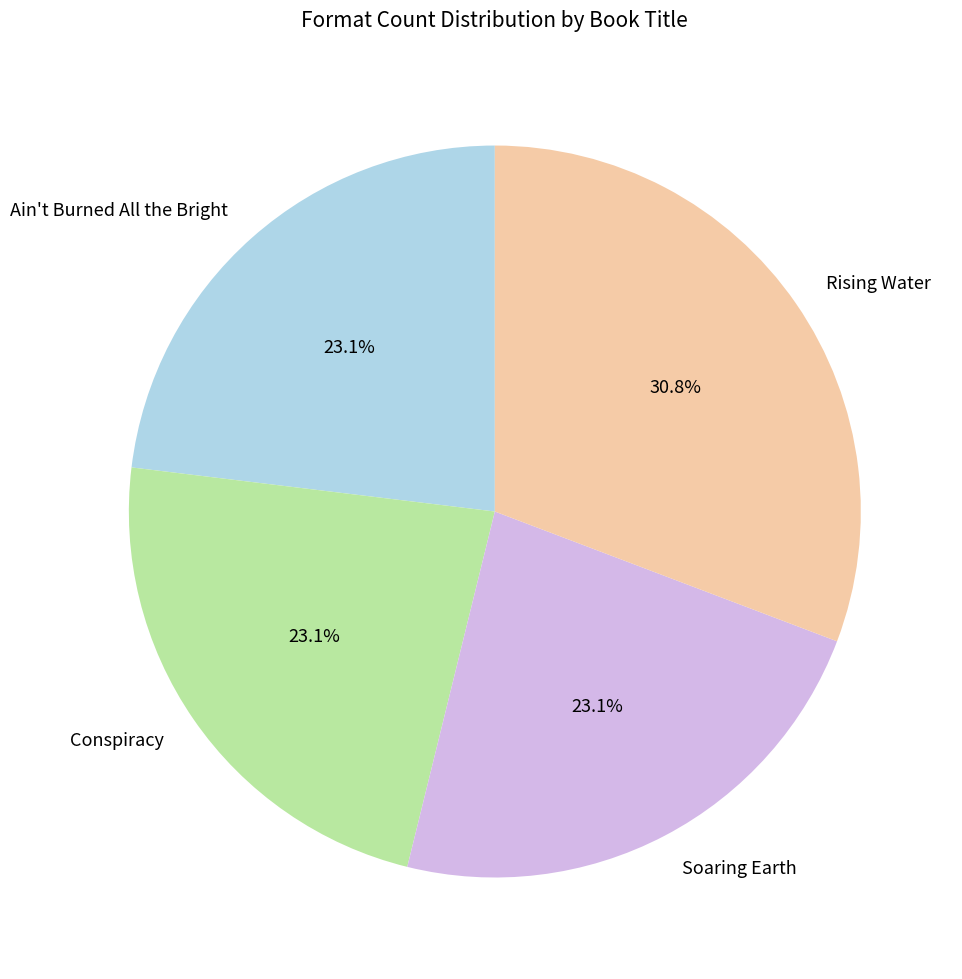

How many slices are in this pie chart?

4